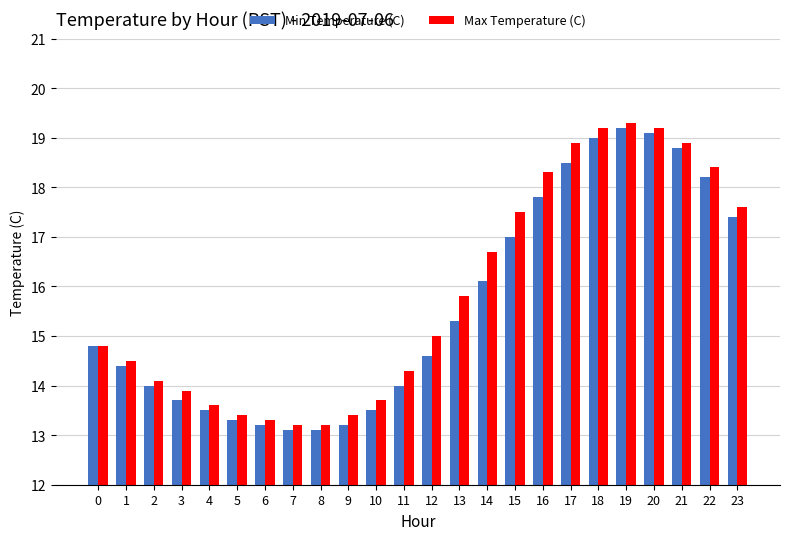

What is the greatest value displayed?

19.3